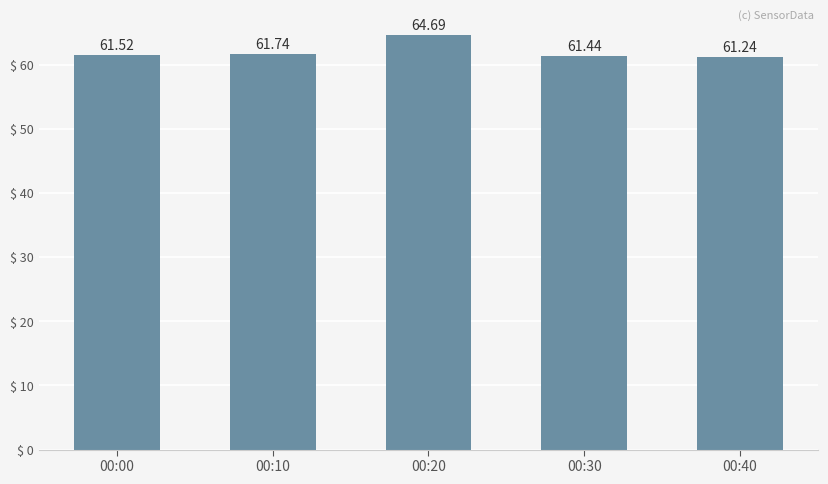

What is the ratio of the value at 00:30 to the value at 00:10?

1.0